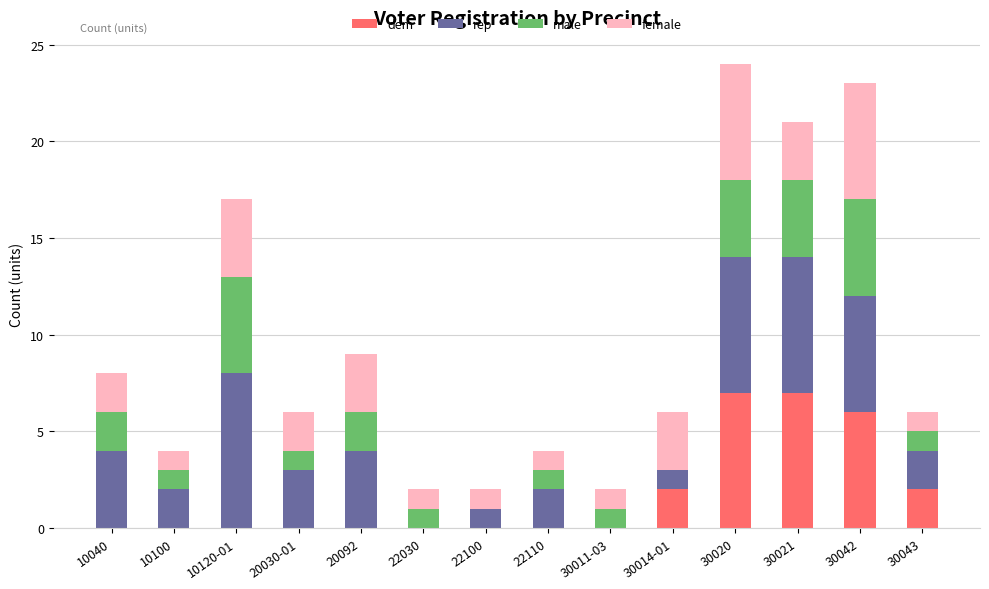

What is the sum of all dem values?

24